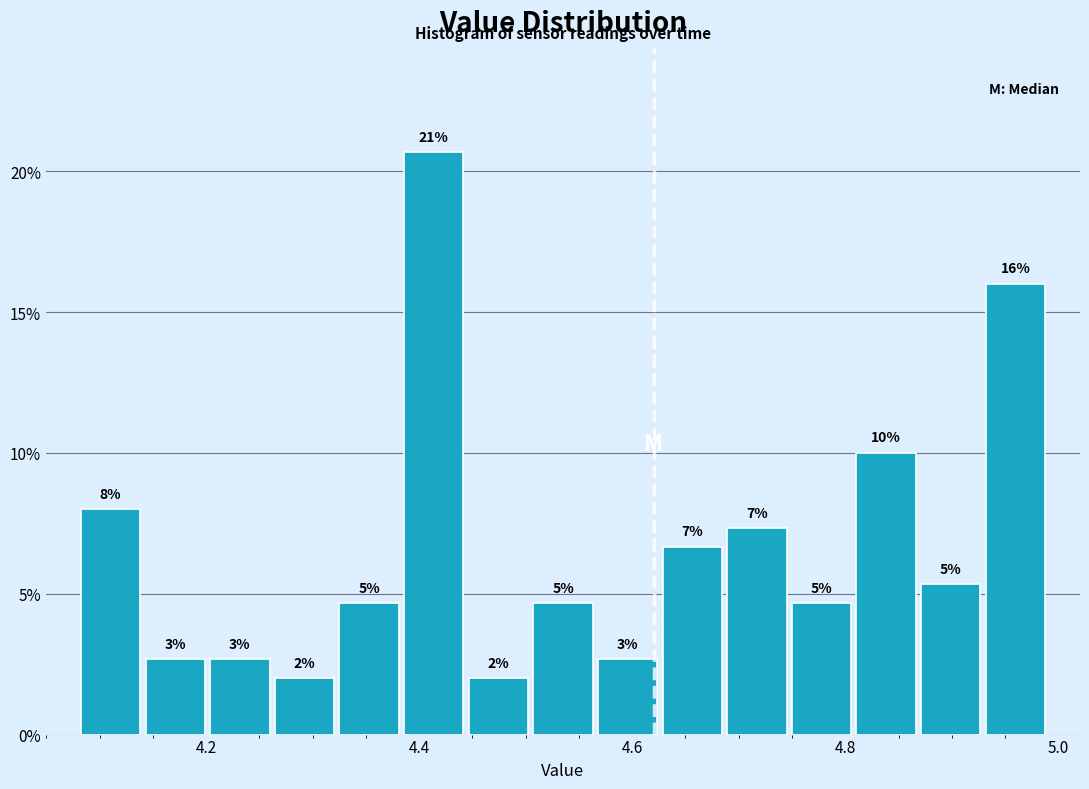

Around what value on the x-axis is the tallest bar? Give the approximate position of its centre, as read against the axis.

4.42